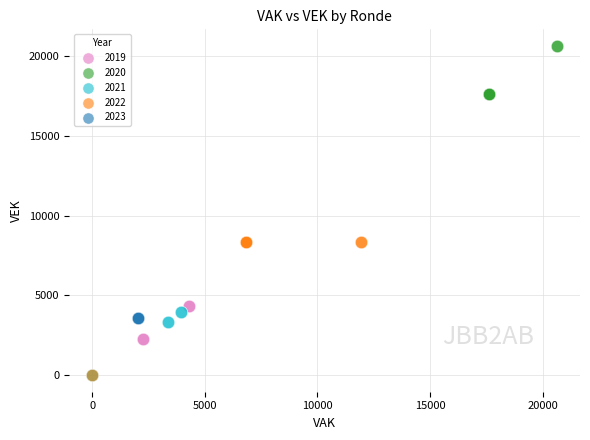

What are all the series names shown in the legend?

2019, 2020, 2021, 2022, 2023